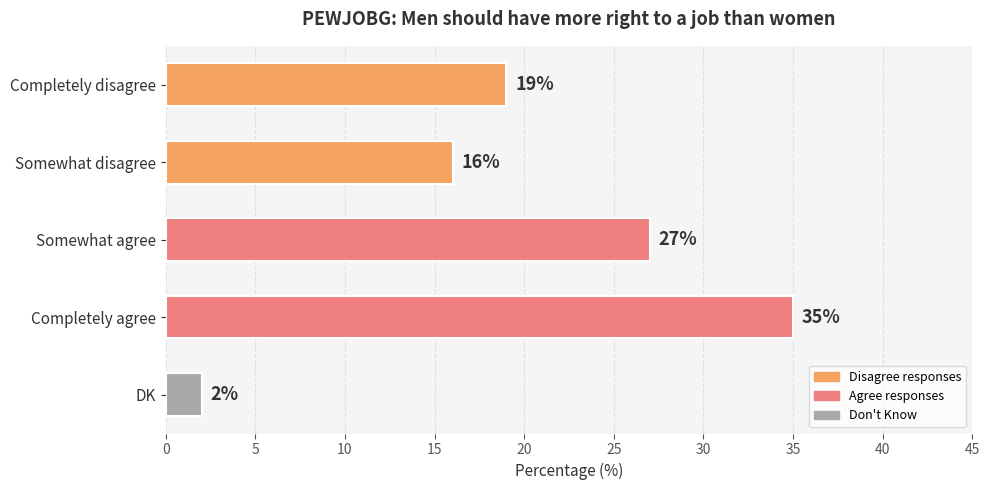

The chart shows a value of 27 at Somewhat agree. True or false?

True